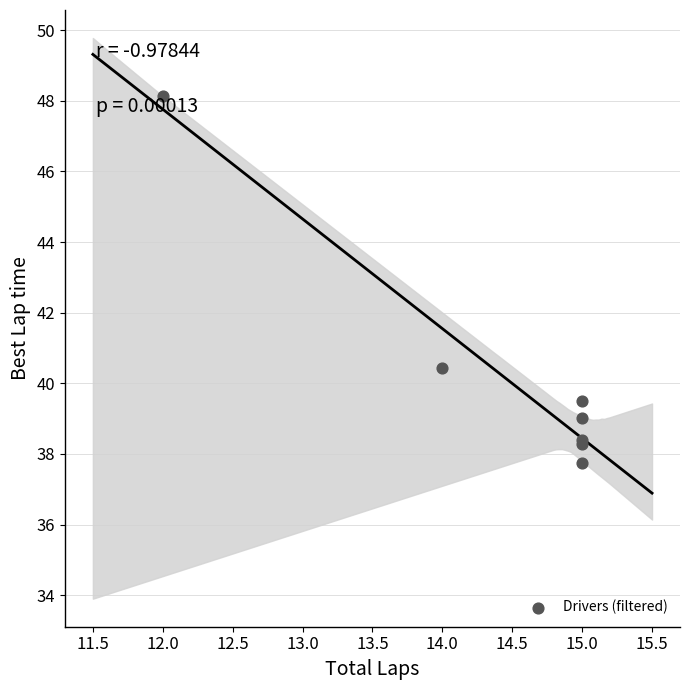

What Y value in the scatter plot is closest to 42?

40.4